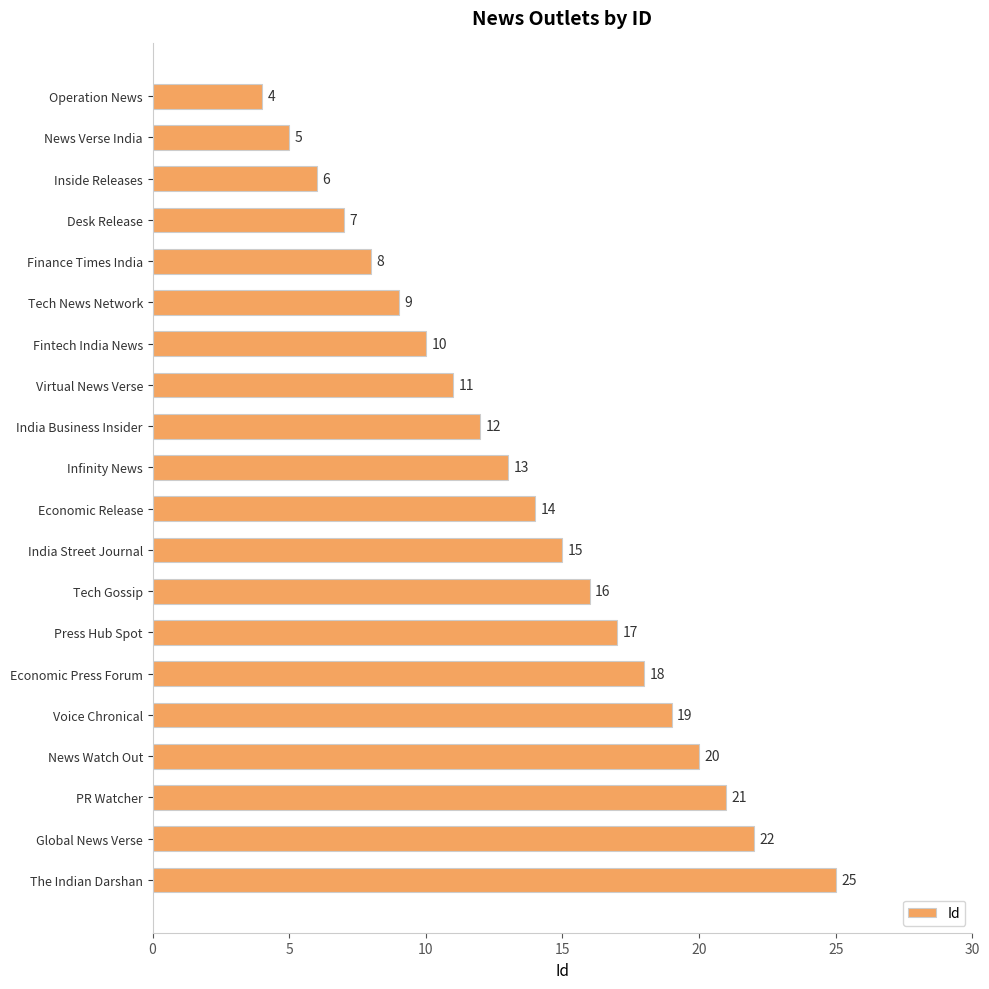

Reading bottom to top, transcribe all the data shown in this chart.

25	22	21	20	19	18	17	16	15	14	13	12	11	10	9	8	7	6	5	4